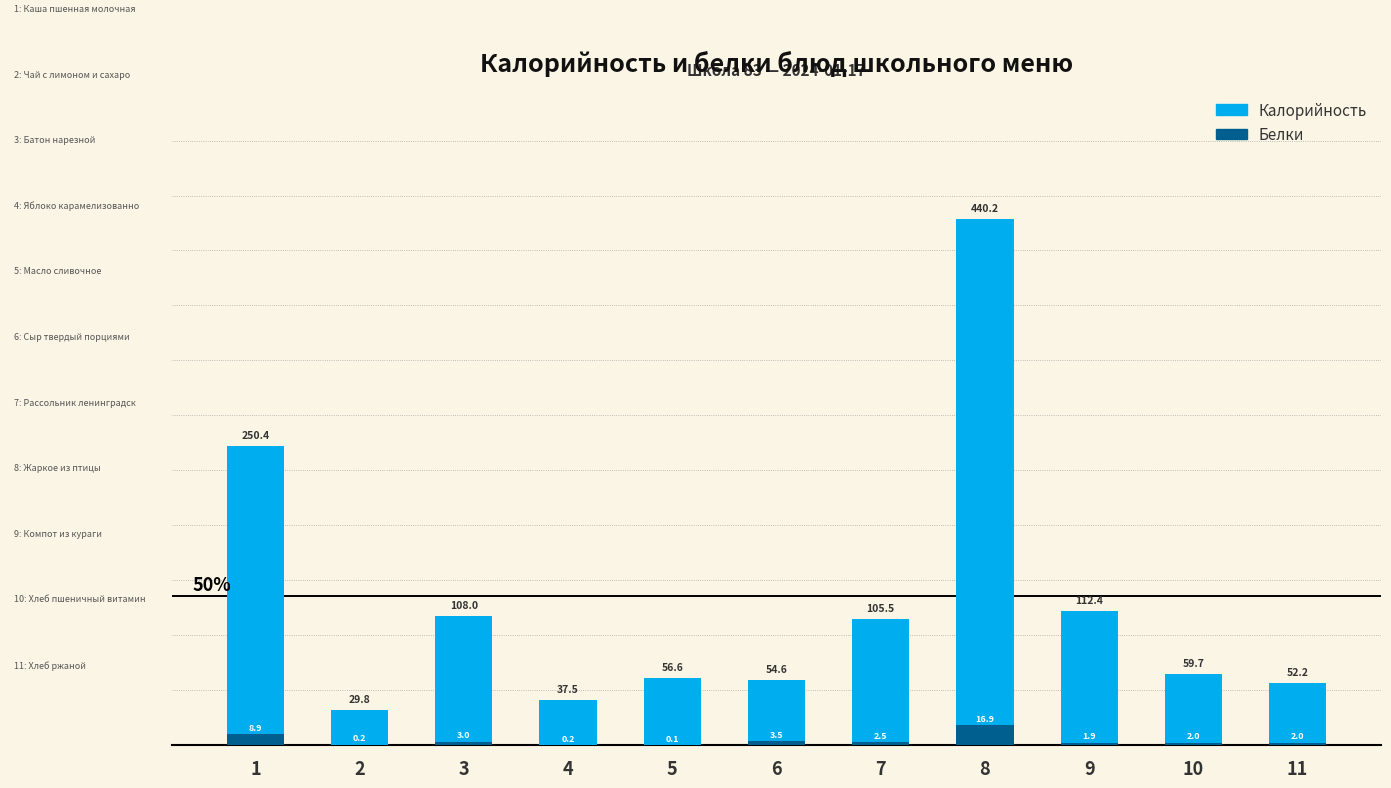

How many bars are there in total?

22